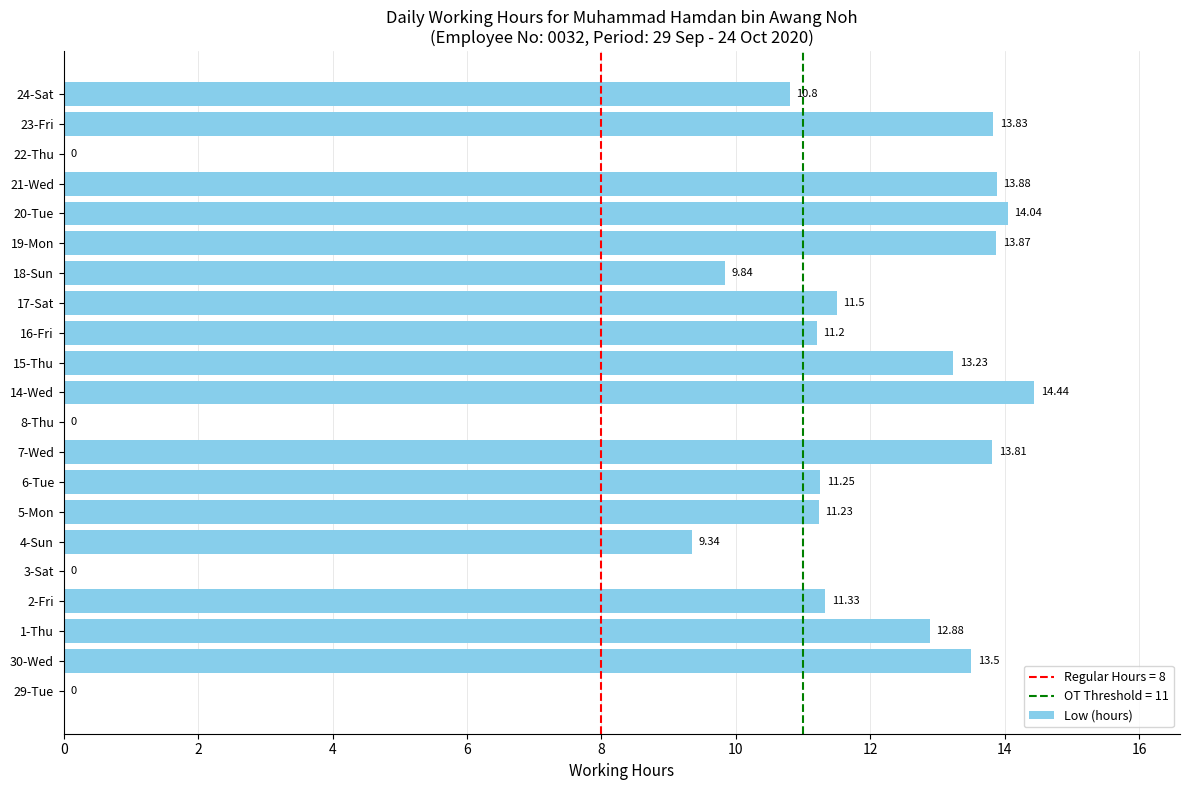

What is the sum of all values?

210.0